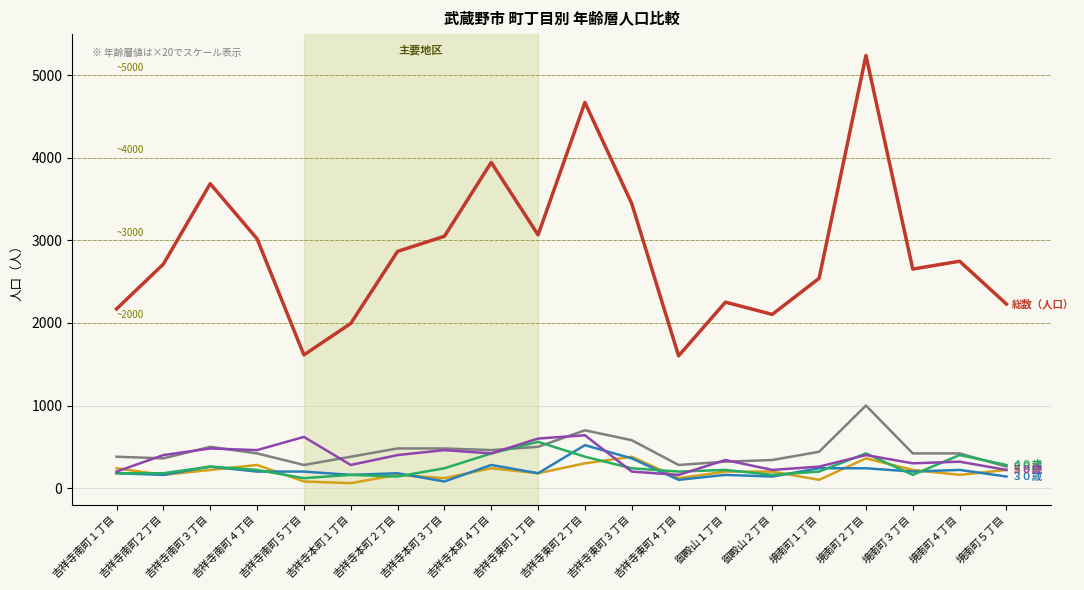

Does the chart have visible grid lines?

Yes